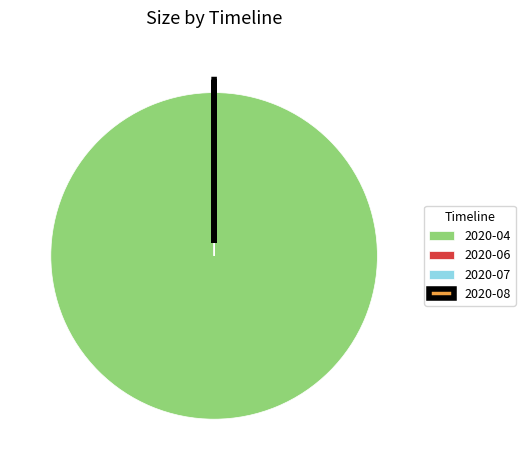

Does any single category account for the majority?

Yes